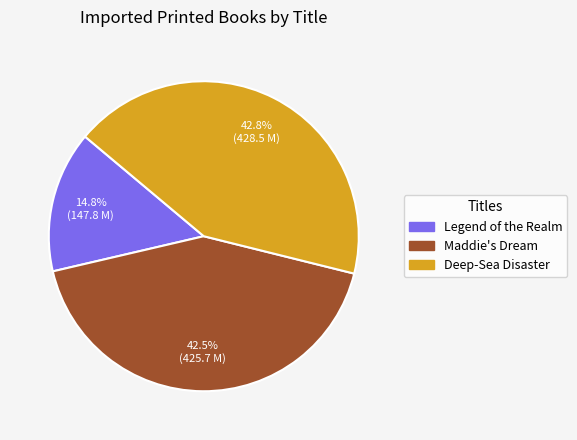

Count the number of slices in the pie.

3